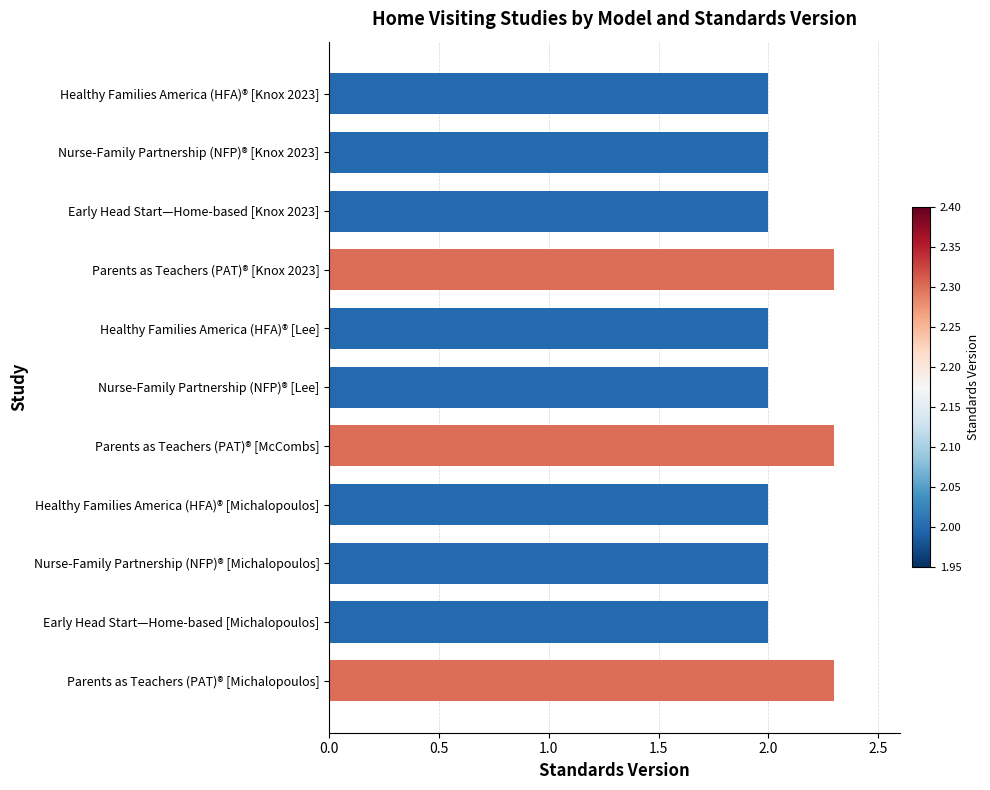

Reading bottom to top, extract all data points from this chart.

2.3	2.0	2.0	2.0	2.3	2.0	2.0	2.3	2.0	2.0	2.0